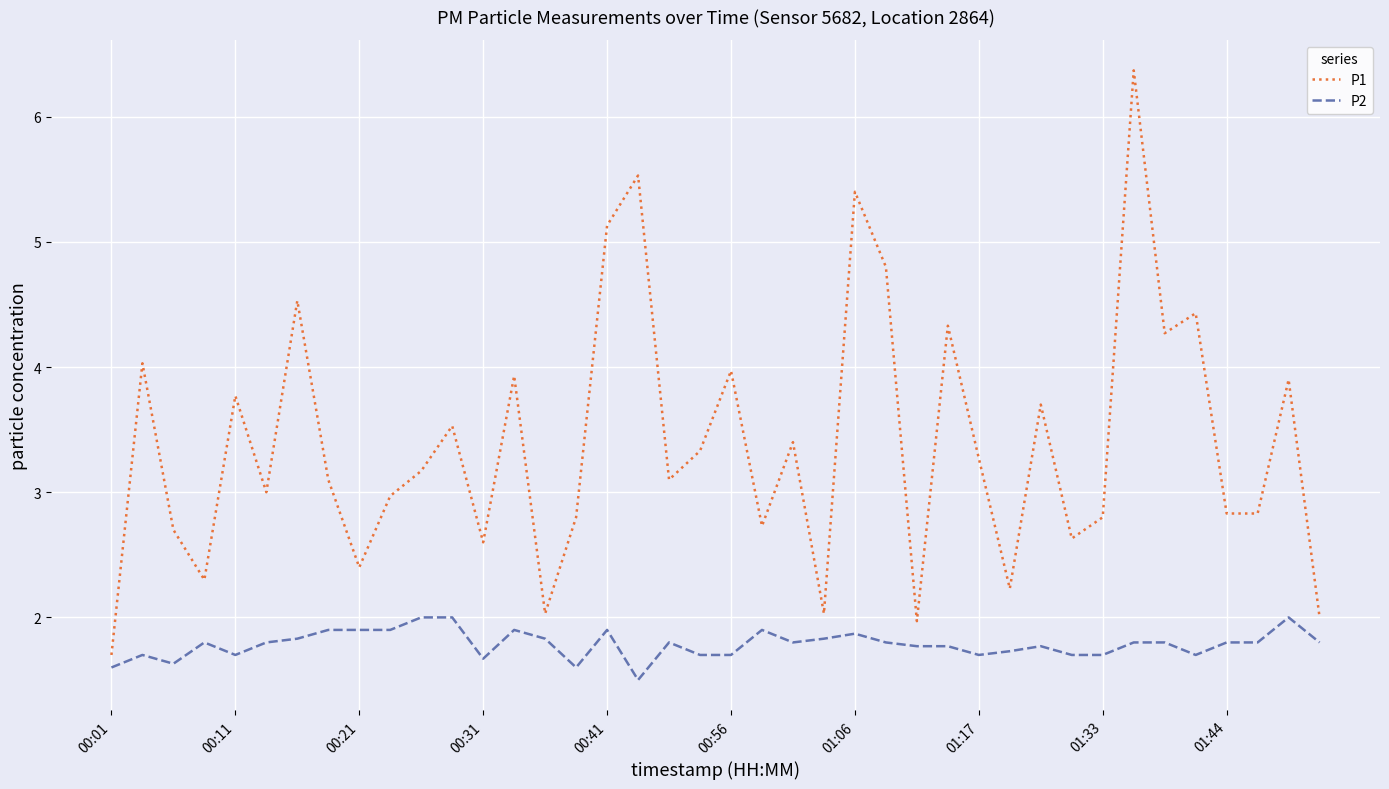

How many lines are shown in the chart?

2